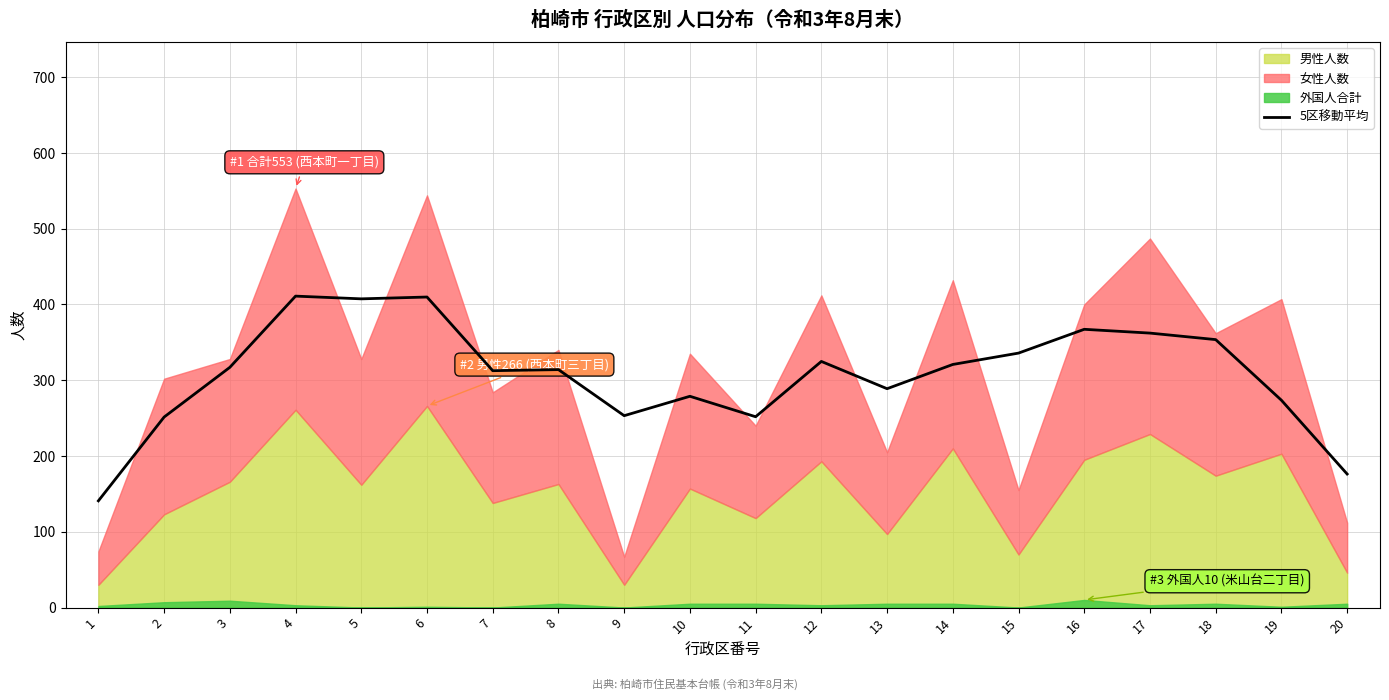

How many points are higher than both their immediate neighbors (excluding endpoints)?

6